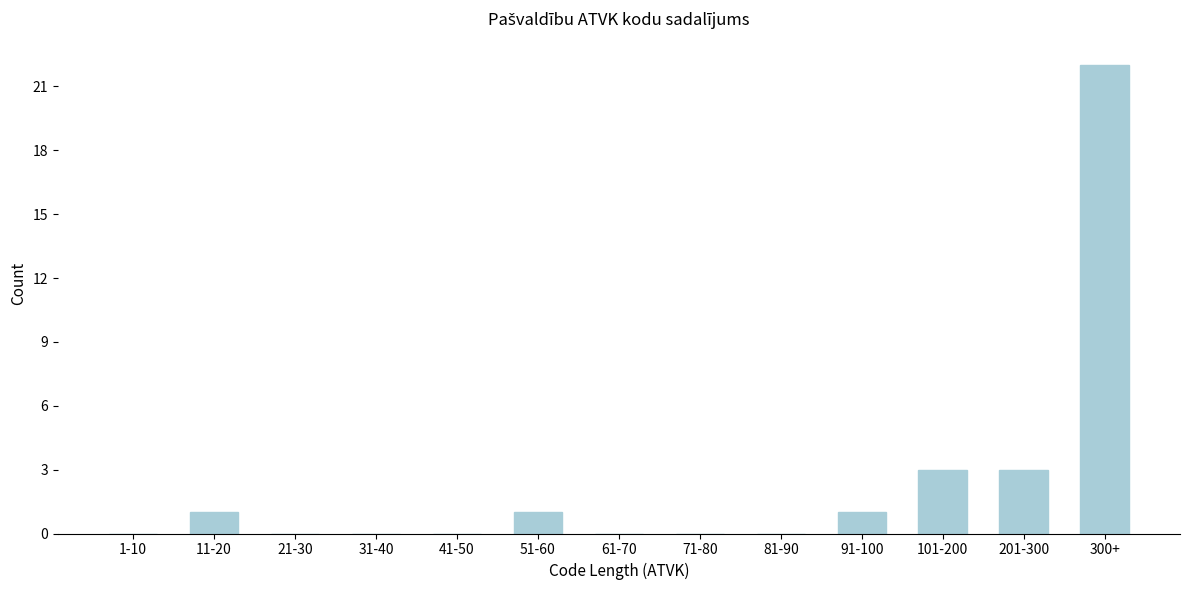

Reading right to left, list all the values displayed in this chart.

300+=22	201-300=3	101-200=3	91-100=1	81-90=0	71-80=0	61-70=0	51-60=1	41-50=0	31-40=0	21-30=0	11-20=1	1-10=0